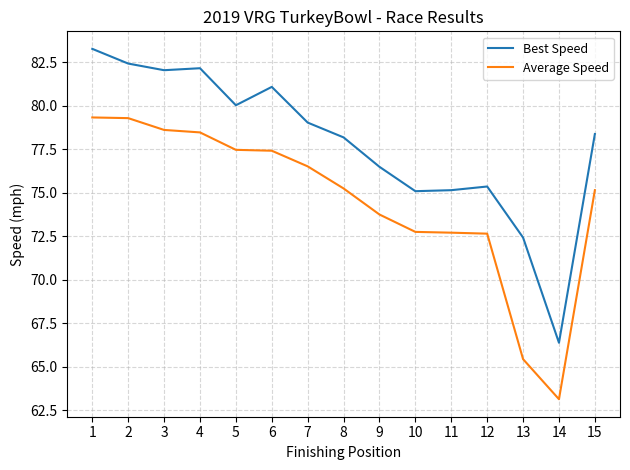

True or false: Best Speed and Average Speed intersect in this chart.

False